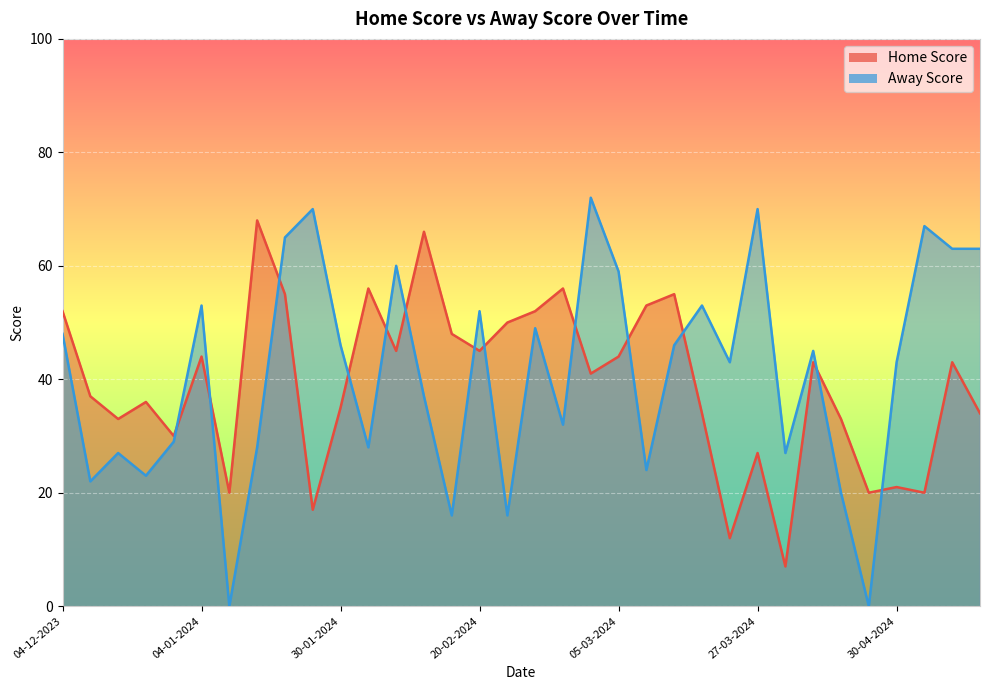

At how many categories does at least one series exceed 53?

14